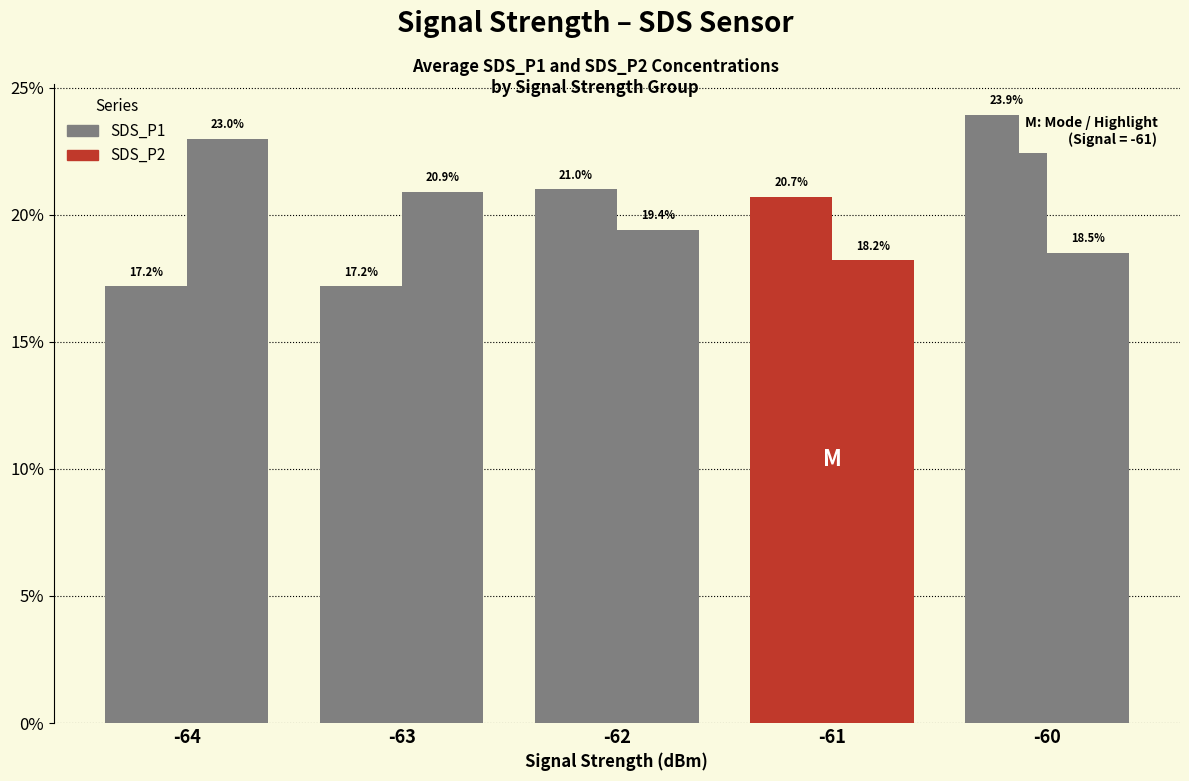

Reading left to right, transcribe all the data shown in this chart.

SDS_P1: -64=17.2	-63=17.2	-62=21.0	-61=20.7	-60=23.9
SDS_P2: -64=23.0	-63=20.9	-62=19.4	-61=18.2	-60=18.5